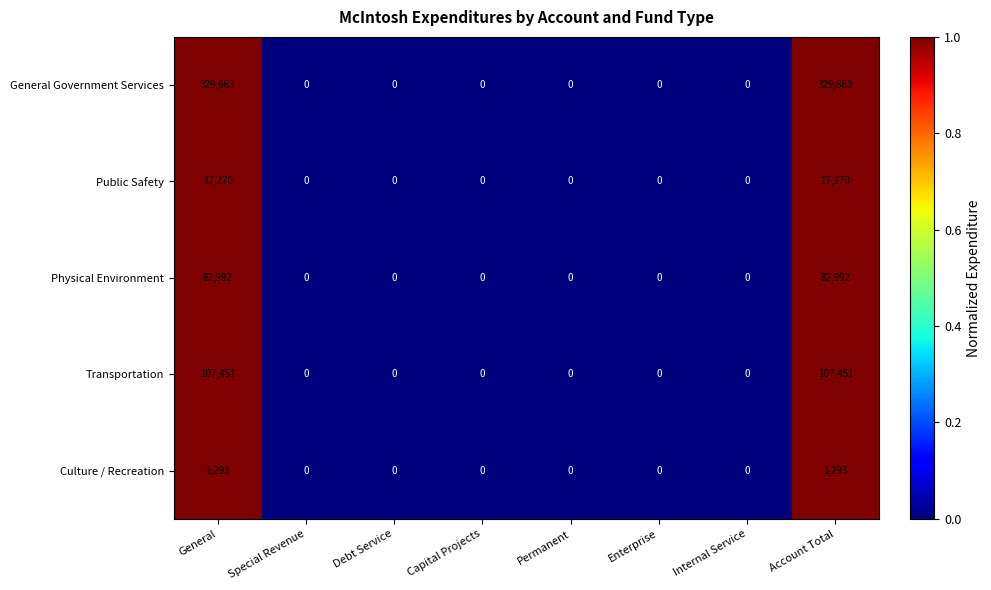

What is the maximum value shown in the chart?

329663